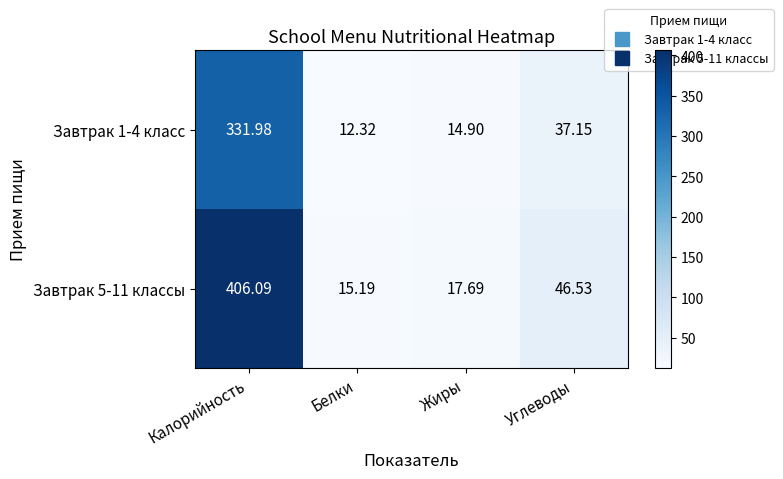

List the labels in order of Завтрак 5-11 классы value, smallest first.

Белки, Жиры, Углеводы, Калорийность